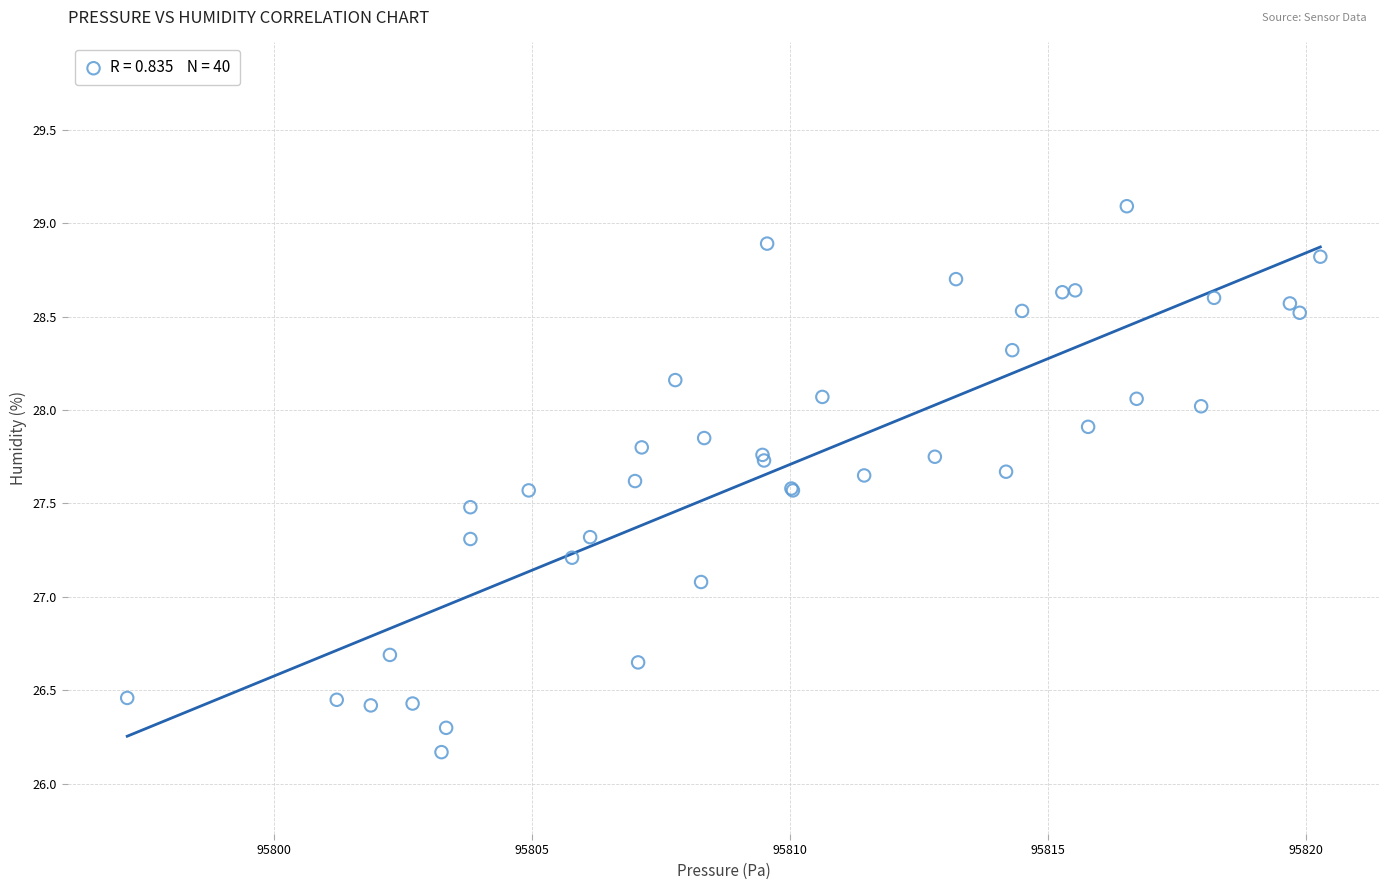

What Y value in the scatter plot is closest to 27?

27.1